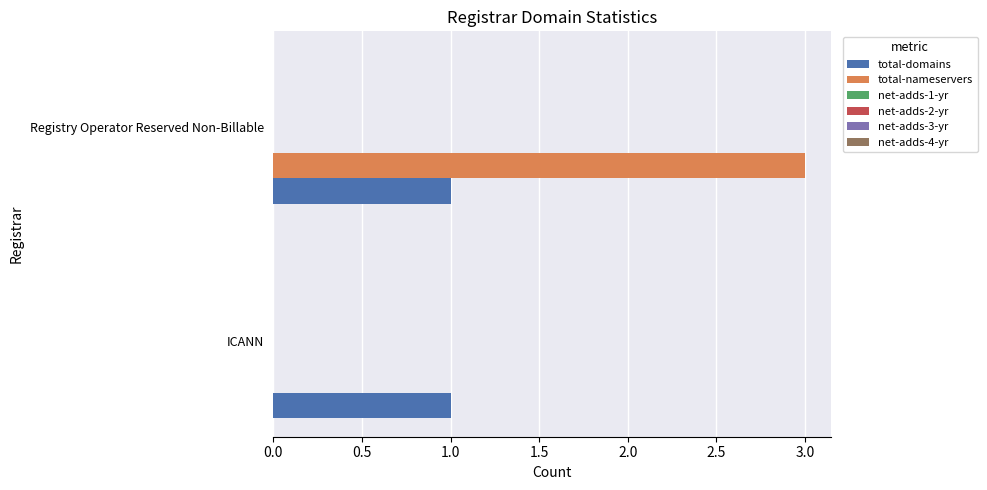

The total-nameservers series shows 0 at ICANN. True or false?

True